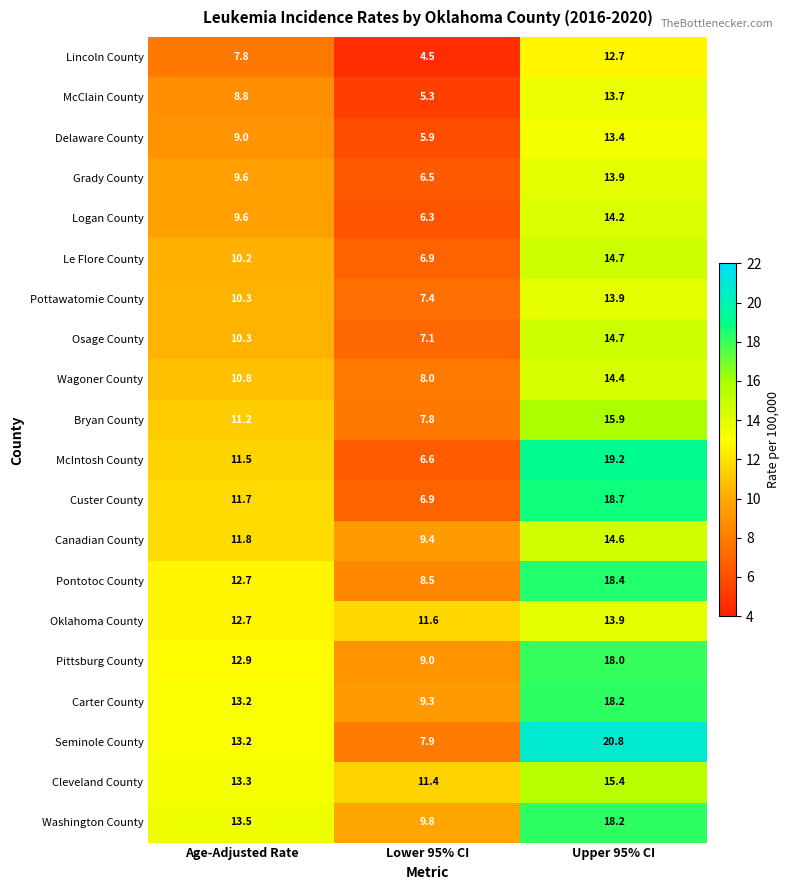

What is the difference between the maximum and minimum values in the Pottawatomie County series?

6.5